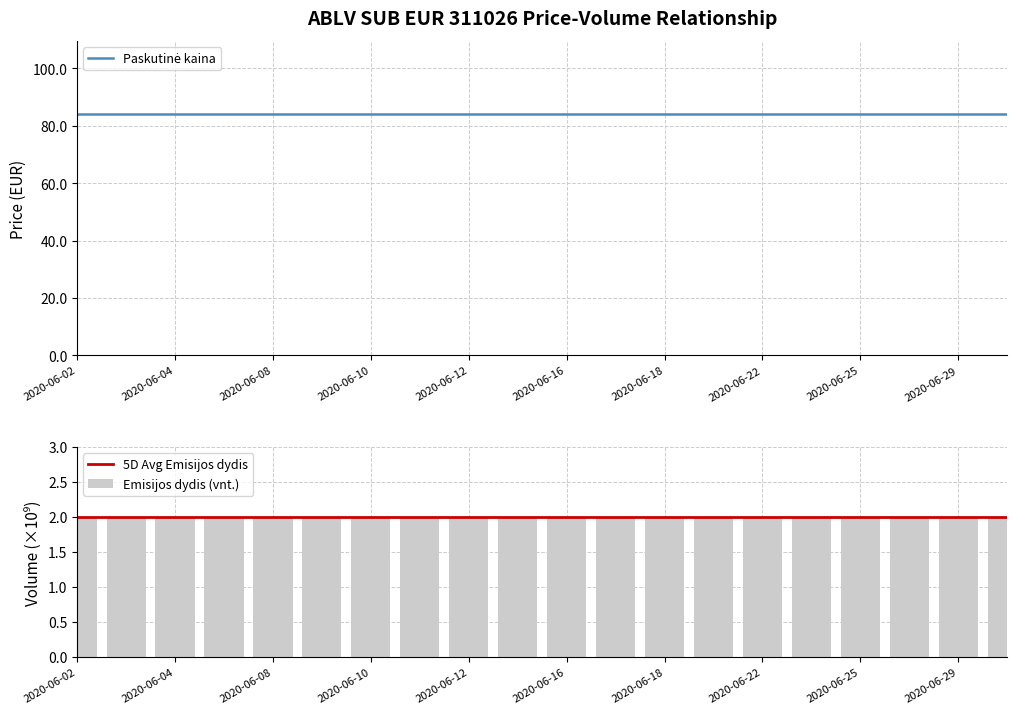

Count the number of categories in the chart.

20